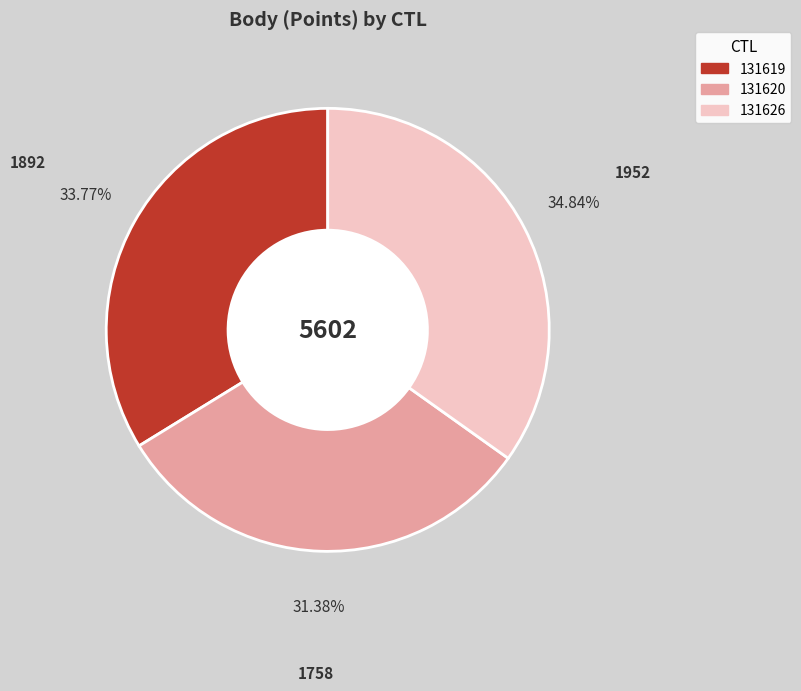

Rank the categories by value from highest to lowest.

131626, 131619, 131620